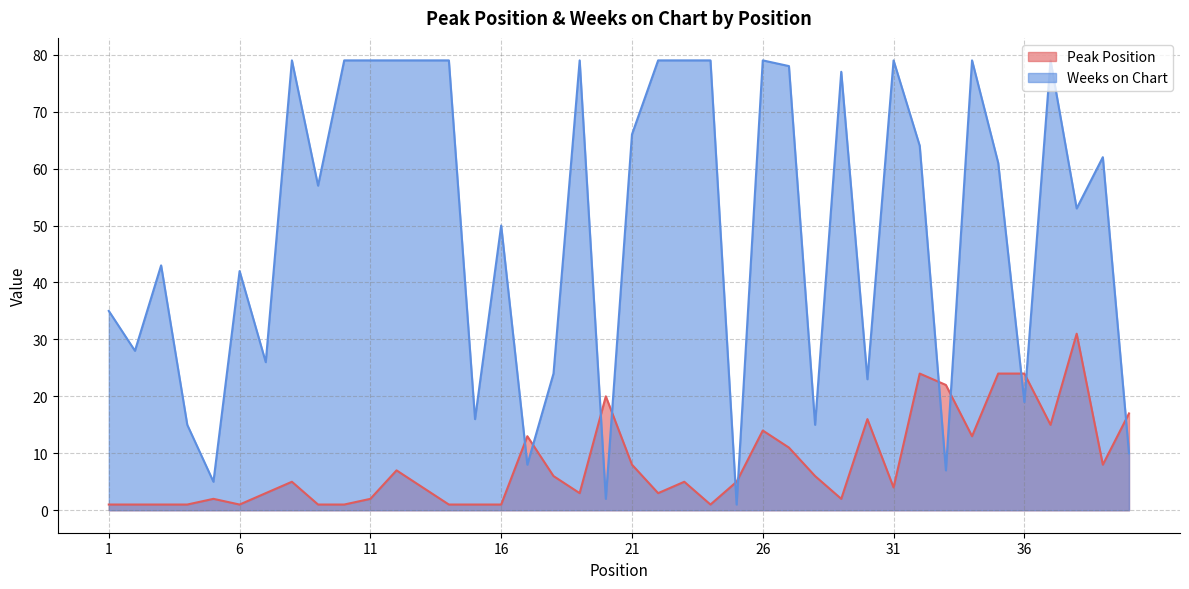

What is the approximate value of Peak Position at 15?

1